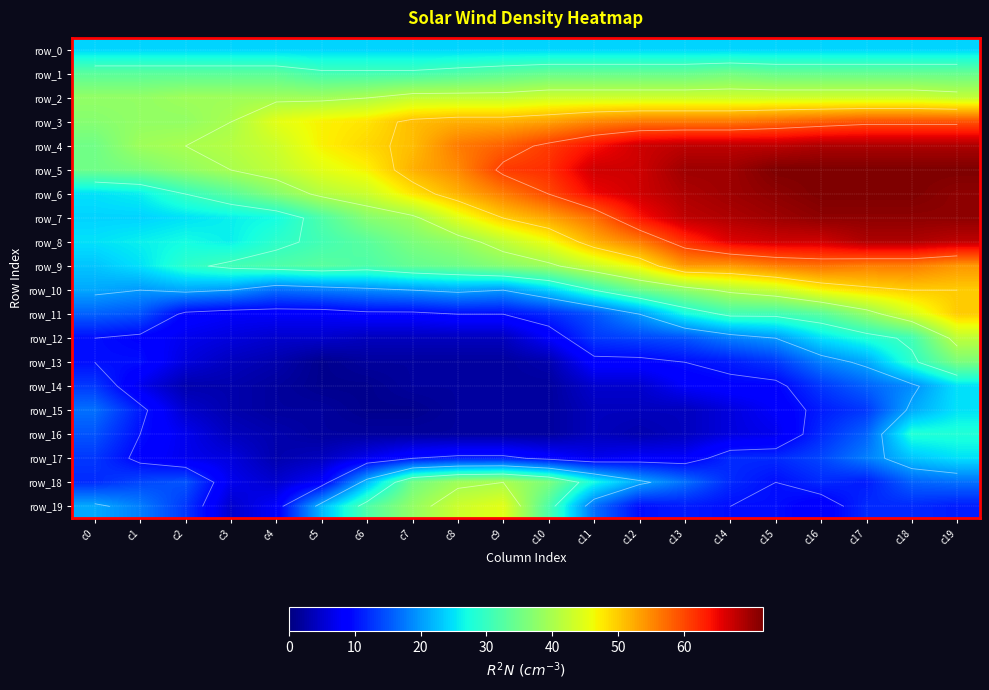

At which category does the chart reach its peak across all series?

c15